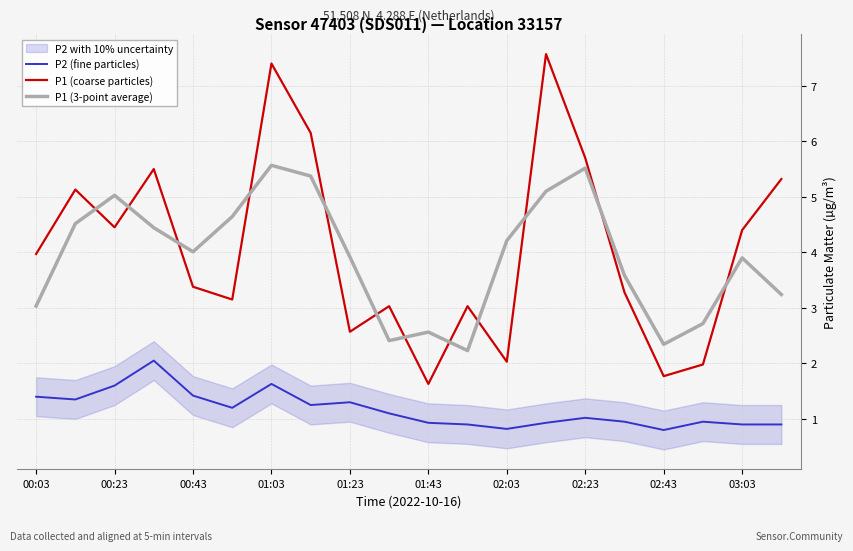

Which category has the lowest value in the P1 (coarse particles) series?

01:43